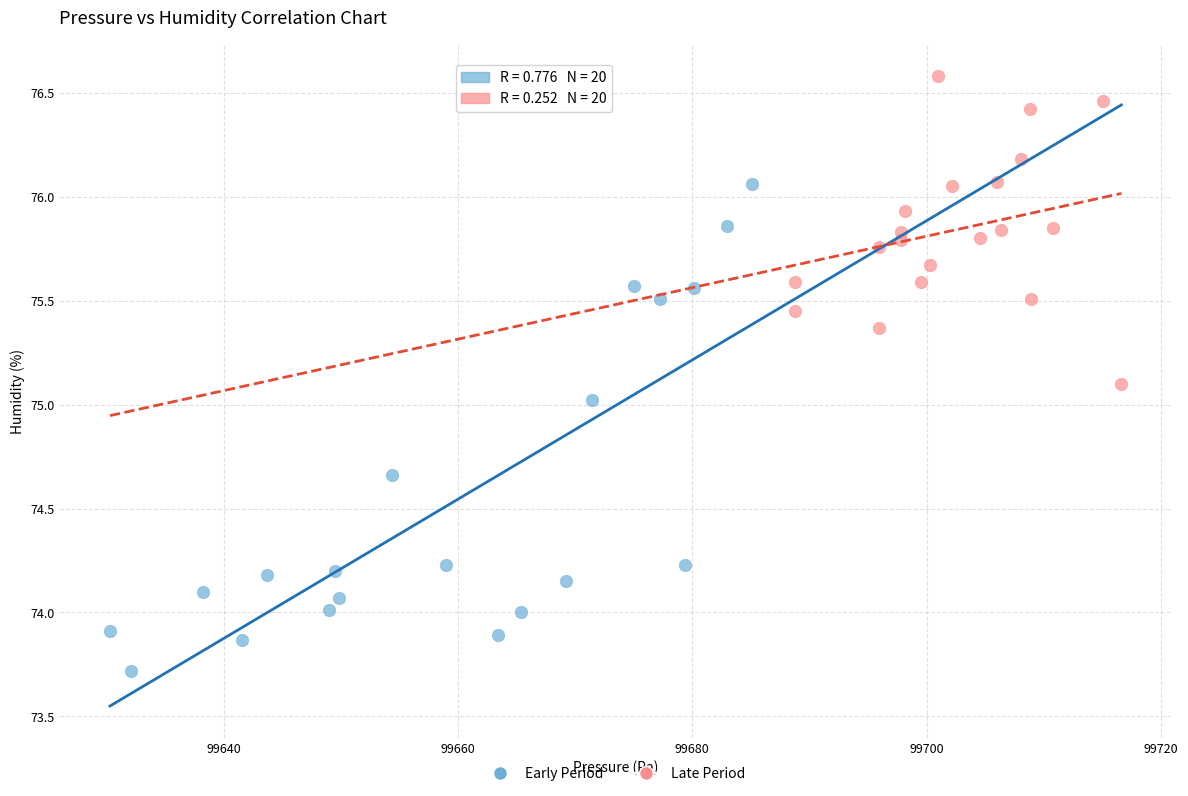

Which series reaches the minimum Y coordinate?

Early Period